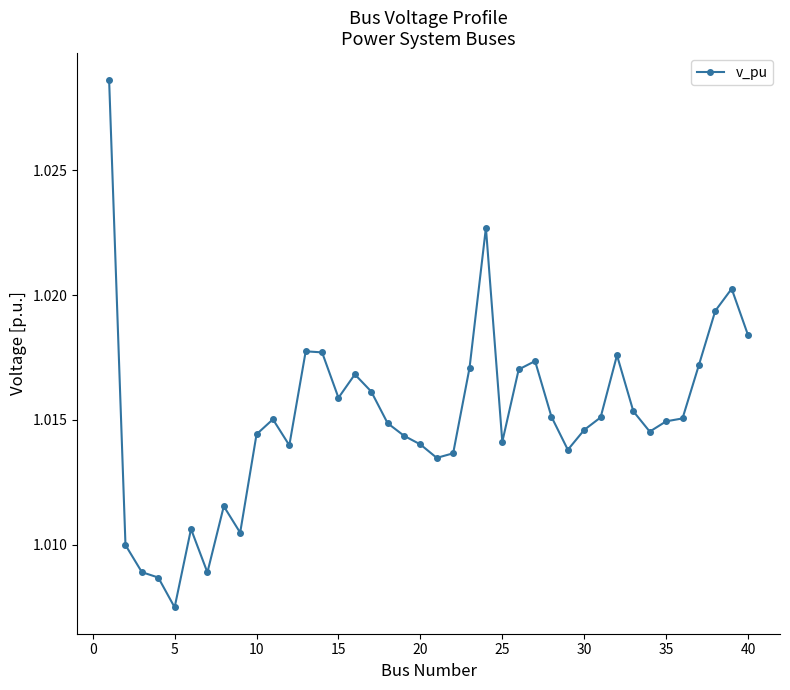

True or false: the data has more than 0 interior local peaks.

True